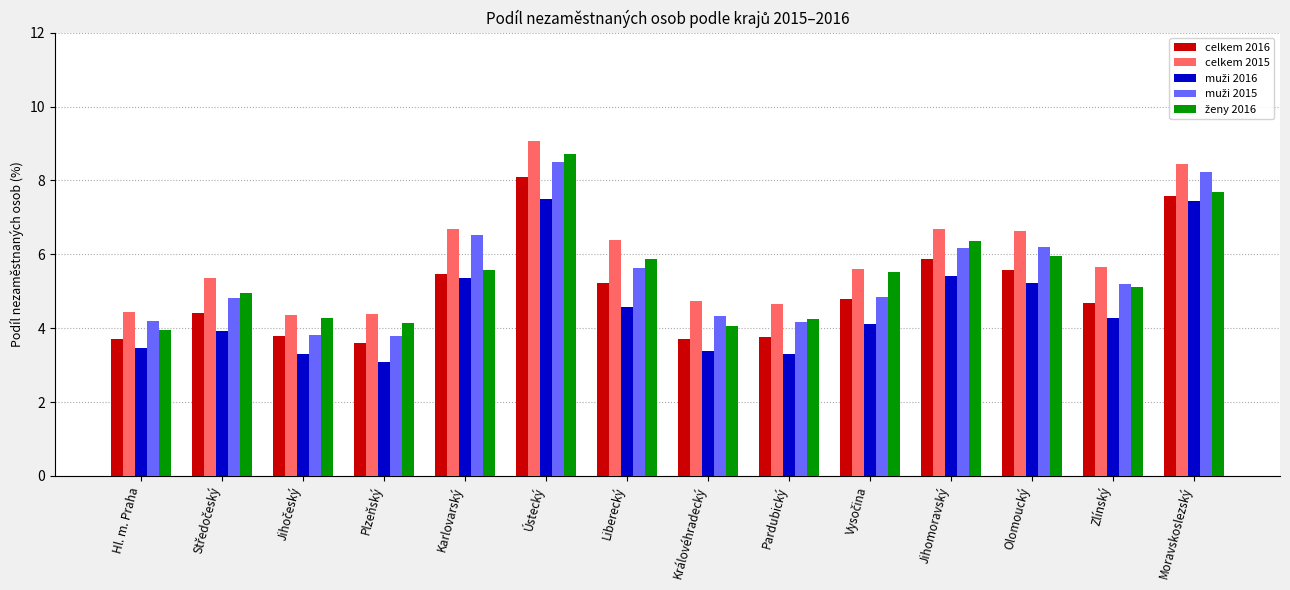

What is the average value of the celkem 2016 series?

5.0